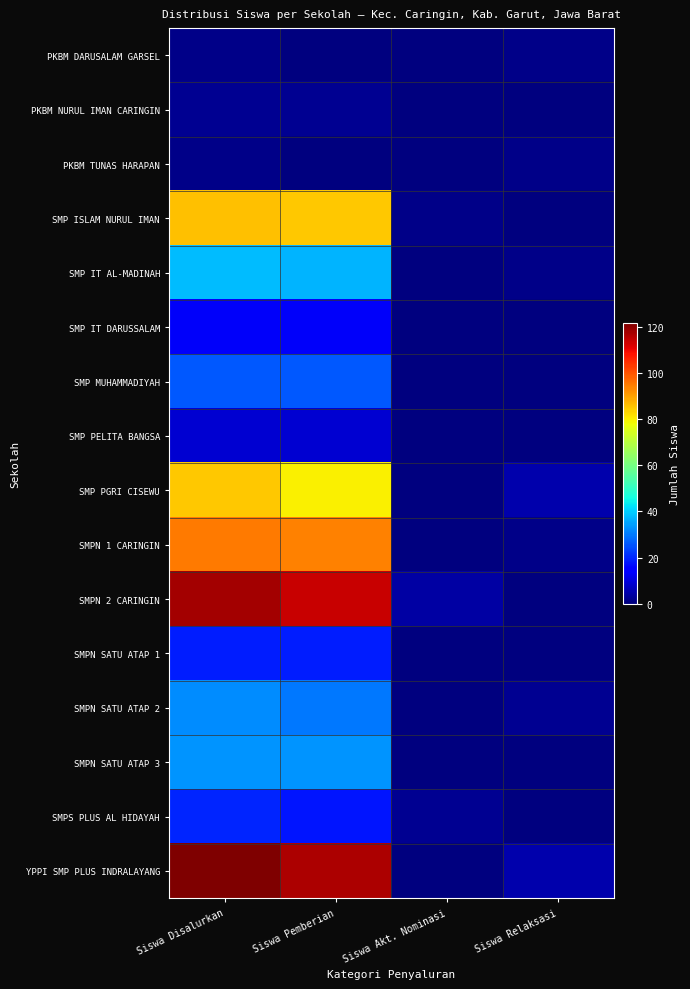

Reading right to left, transcribe all the data shown in this chart.

PKBM DARUSALAM GARSEL: Siswa Relaksasi=1	Siswa Akt. Nominasi=0	Siswa Pemberian=0	Siswa Disalurkan=1
PKBM NURUL IMAN CARINGIN: Siswa Relaksasi=0	Siswa Akt. Nominasi=0	Siswa Pemberian=2	Siswa Disalurkan=2
PKBM TUNAS HARAPAN: Siswa Relaksasi=1	Siswa Akt. Nominasi=0	Siswa Pemberian=0	Siswa Disalurkan=1
SMP ISLAM NURUL IMAN: Siswa Relaksasi=0	Siswa Akt. Nominasi=1	Siswa Pemberian=85	Siswa Disalurkan=86
SMP IT AL-MADINAH: Siswa Relaksasi=1	Siswa Akt. Nominasi=0	Siswa Pemberian=37	Siswa Disalurkan=38
SMP IT DARUSSALAM: Siswa Relaksasi=0	Siswa Akt. Nominasi=0	Siswa Pemberian=13	Siswa Disalurkan=13
SMP MUHAMMADIYAH: Siswa Relaksasi=0	Siswa Akt. Nominasi=0	Siswa Pemberian=26	Siswa Disalurkan=26
SMP PELITA BANGSA: Siswa Relaksasi=0	Siswa Akt. Nominasi=0	Siswa Pemberian=9	Siswa Disalurkan=9
SMP PGRI CISEWU: Siswa Relaksasi=5	Siswa Akt. Nominasi=0	Siswa Pemberian=80	Siswa Disalurkan=85
SMPN 1 CARINGIN: Siswa Relaksasi=1	Siswa Akt. Nominasi=0	Siswa Pemberian=94	Siswa Disalurkan=95
SMPN 2 CARINGIN: Siswa Relaksasi=0	Siswa Akt. Nominasi=4	Siswa Pemberian=114	Siswa Disalurkan=118
SMPN SATU ATAP 1: Siswa Relaksasi=0	Siswa Akt. Nominasi=0	Siswa Pemberian=19	Siswa Disalurkan=19
SMPN SATU ATAP 2: Siswa Relaksasi=2	Siswa Akt. Nominasi=0	Siswa Pemberian=30	Siswa Disalurkan=32
SMPN SATU ATAP 3: Siswa Relaksasi=0	Siswa Akt. Nominasi=0	Siswa Pemberian=33	Siswa Disalurkan=33
SMPS PLUS AL HIDAYAH: Siswa Relaksasi=0	Siswa Akt. Nominasi=2	Siswa Pemberian=18	Siswa Disalurkan=20
YPPI SMP PLUS INDRALAYANG: Siswa Relaksasi=5	Siswa Akt. Nominasi=0	Siswa Pemberian=117	Siswa Disalurkan=122